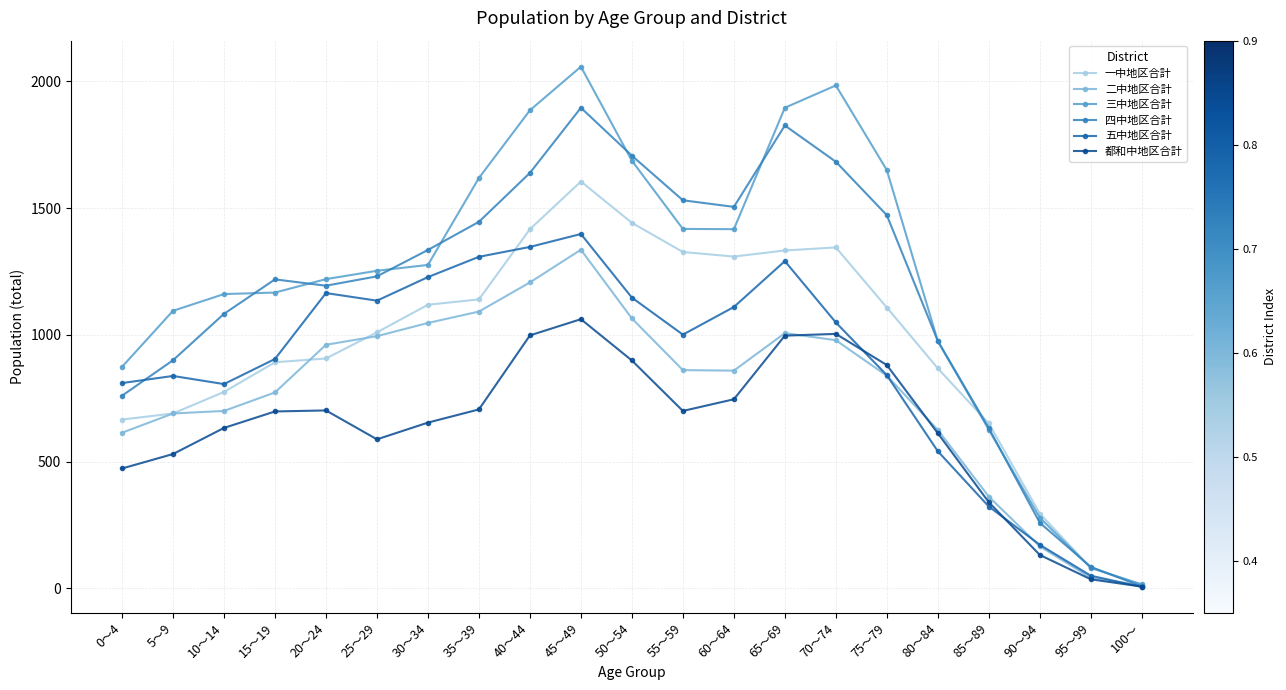

At which label does 都和中地区合計 reach its minimum?

100～